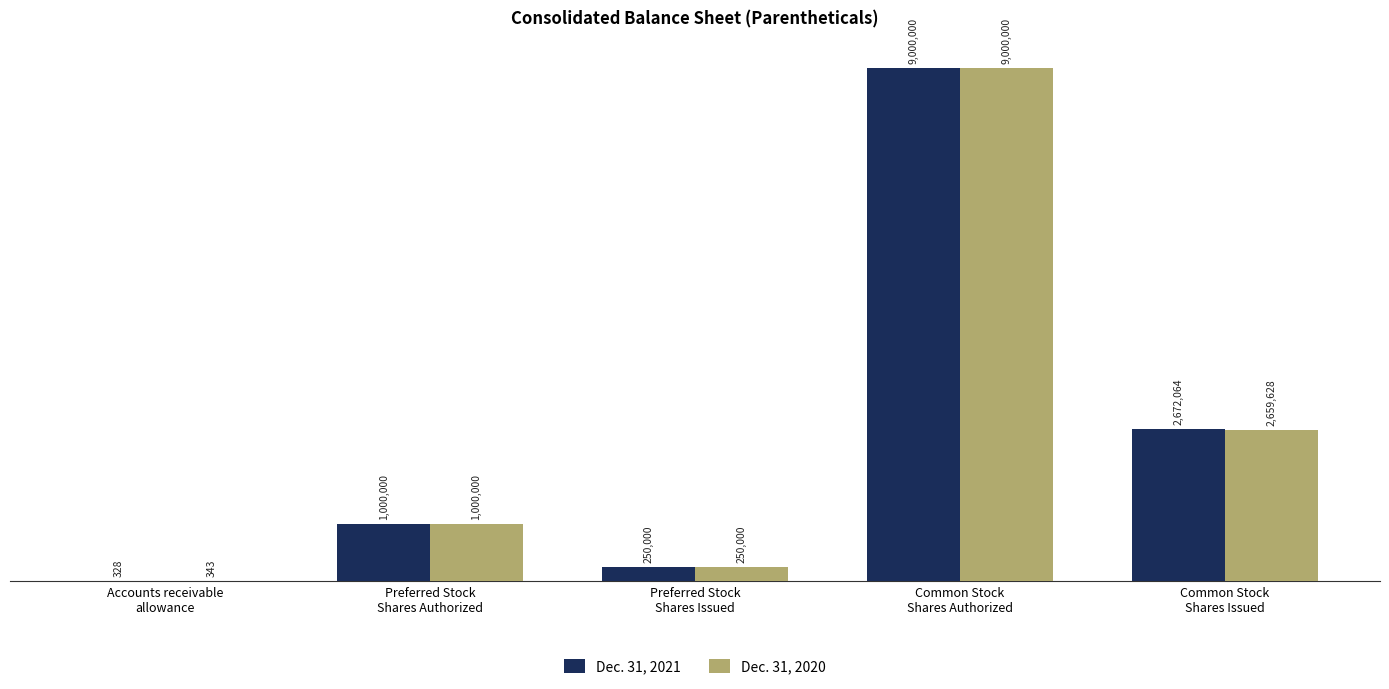

What are all the series names shown in the legend?

Dec. 31, 2021, Dec. 31, 2020